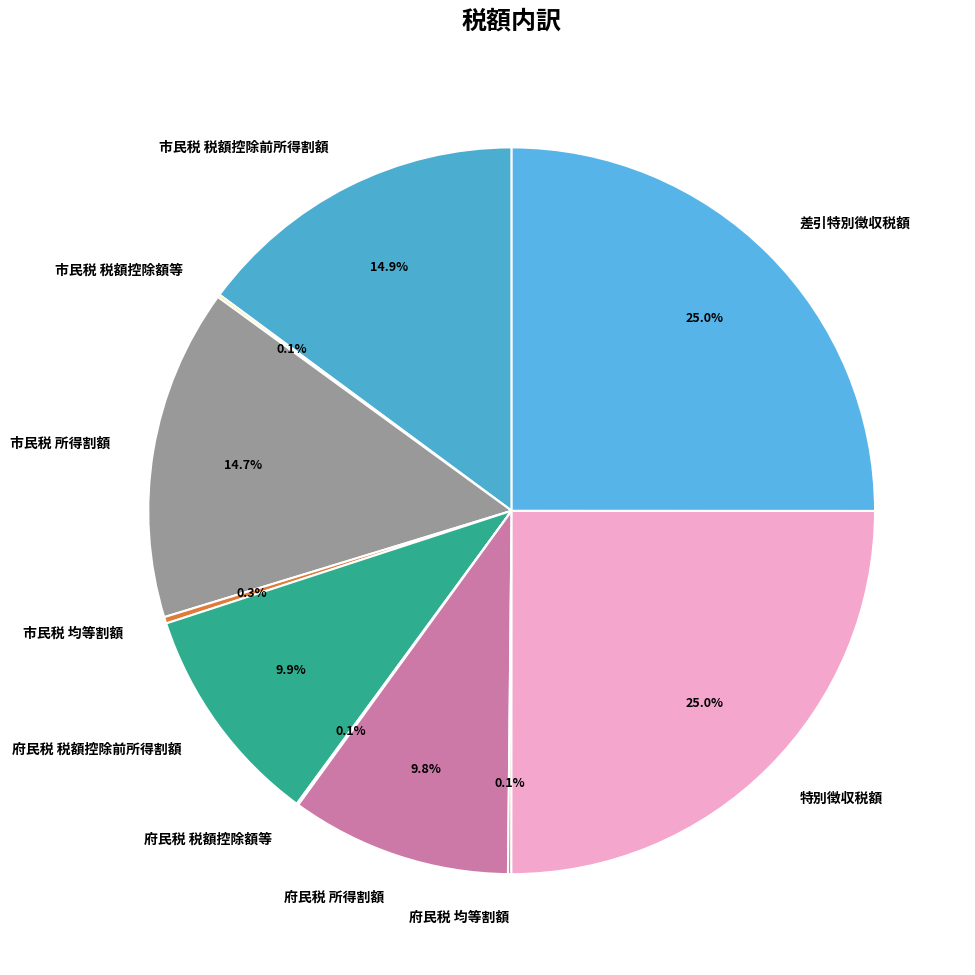

What portion of the pie excludes 市民税 税額控除前所得割額?

85.1%